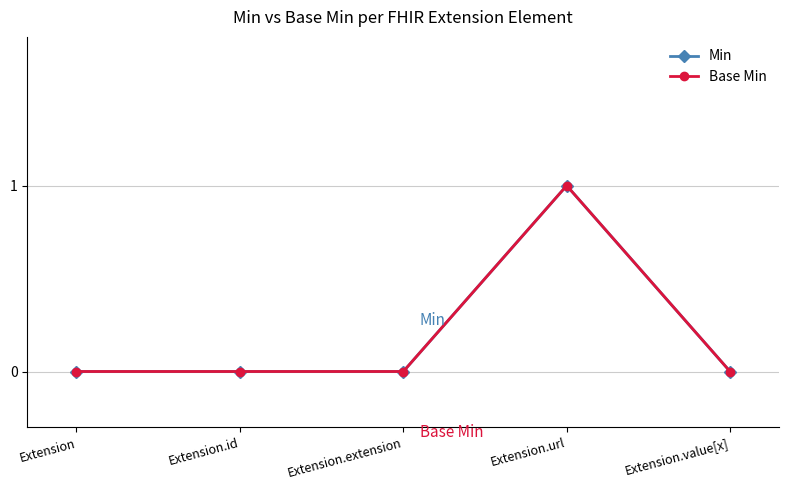

True or false: Min has a value of 0 at Extension.

True